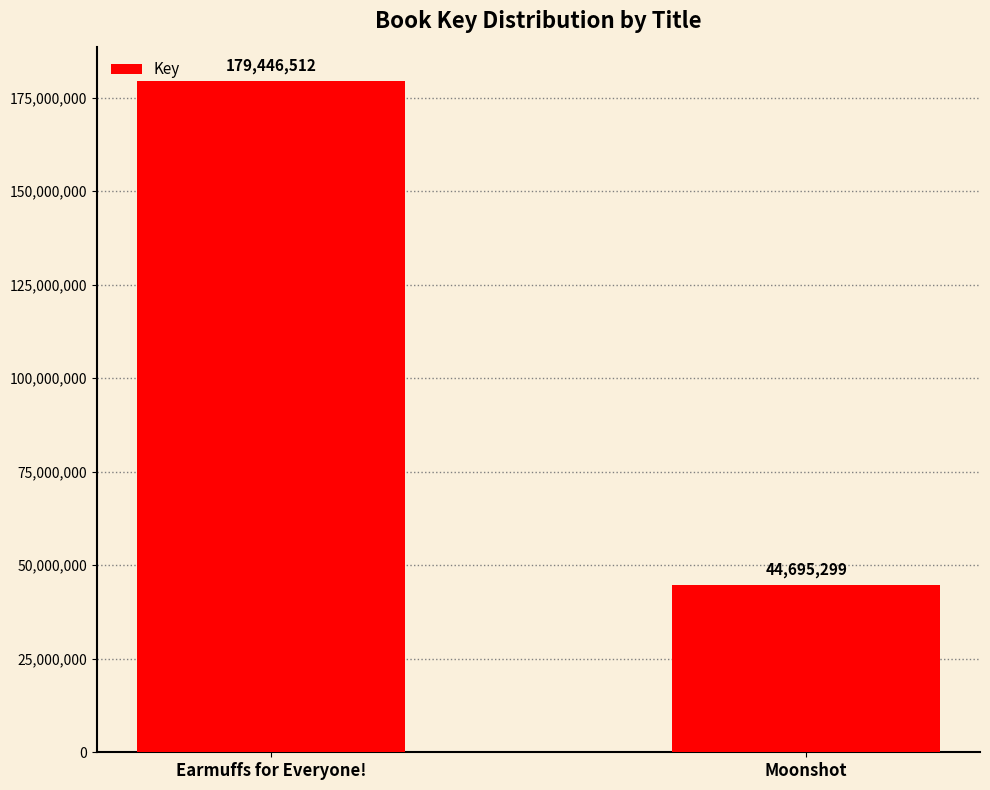

Reading right to left, list all the values displayed in this chart.

44695299	179446512